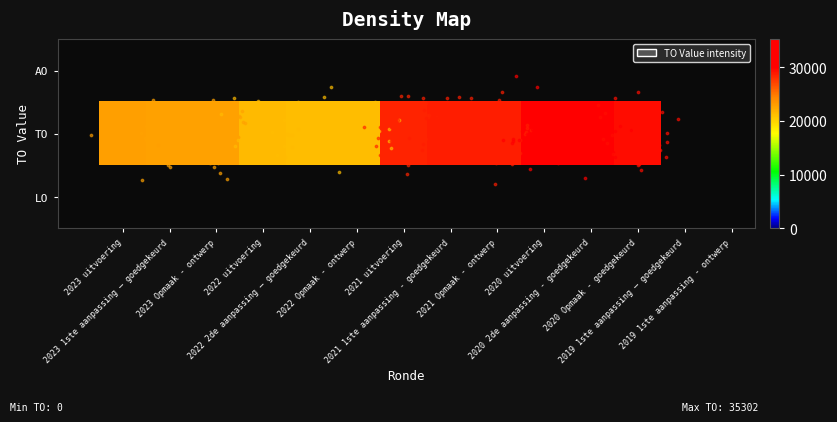

What is the approximate value of TO at 2022 uitvoering?

21411.0